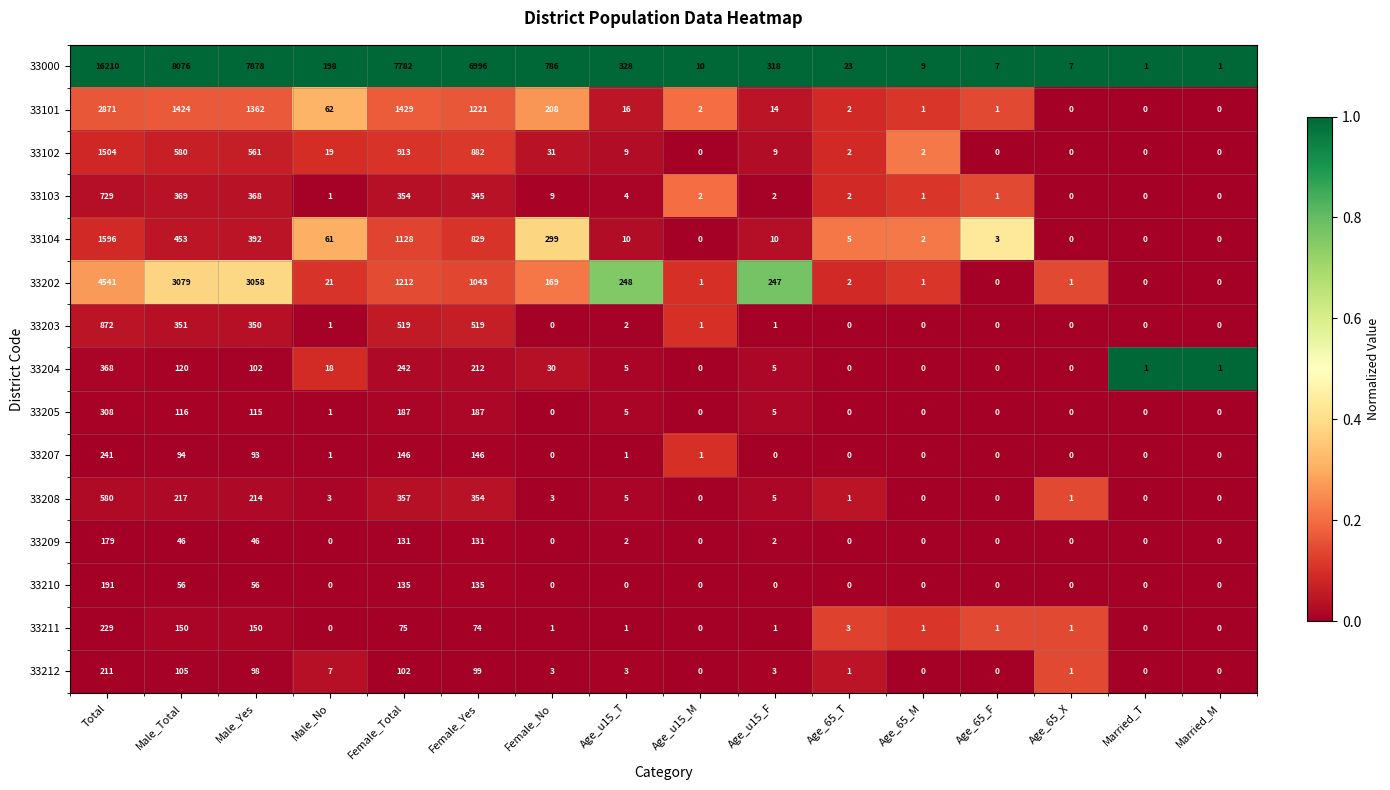

At which category does the chart reach its peak across all series?

Total